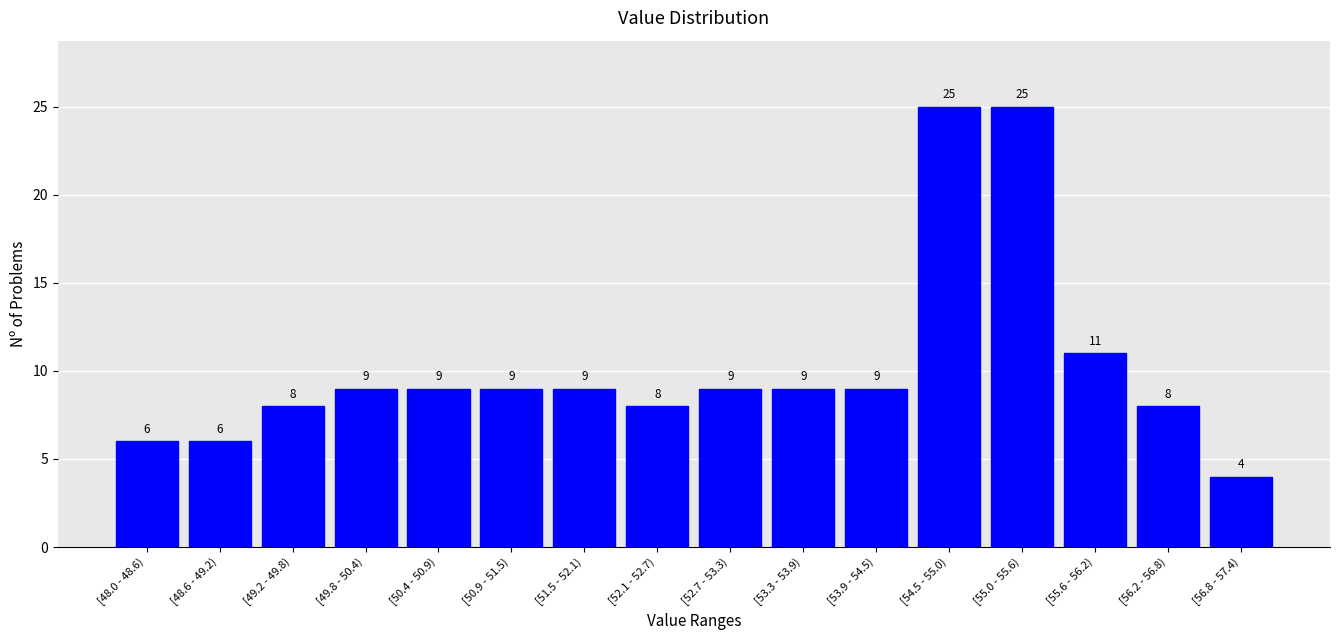

Reading left to right, list all the values displayed in this chart.

6	6	8	9	9	9	9	8	9	9	9	25	25	11	8	4